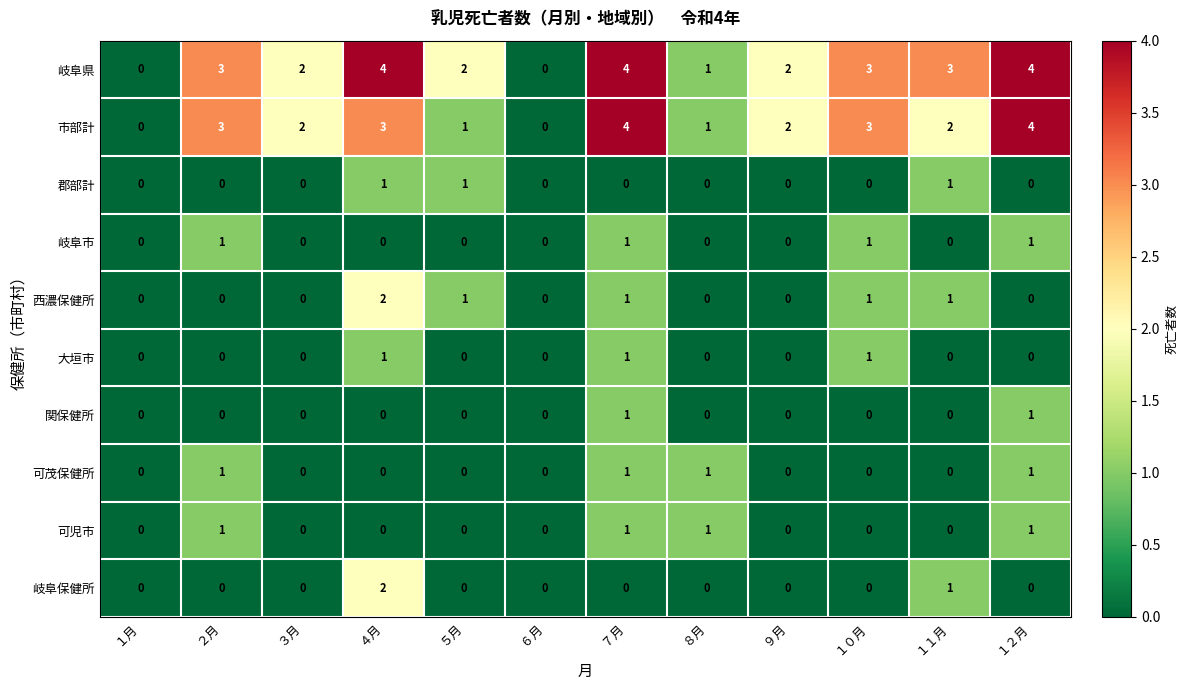

Which series has the largest total across all categories?

岐阜県